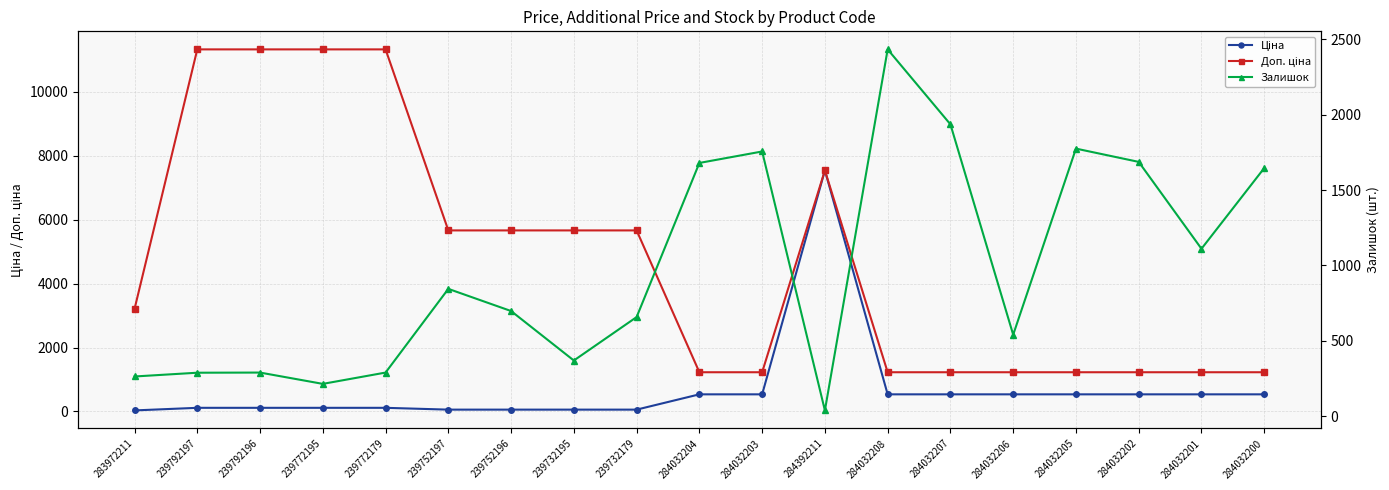

What are all the series names shown in the legend?

Ціна, Доп. ціна, Залишок